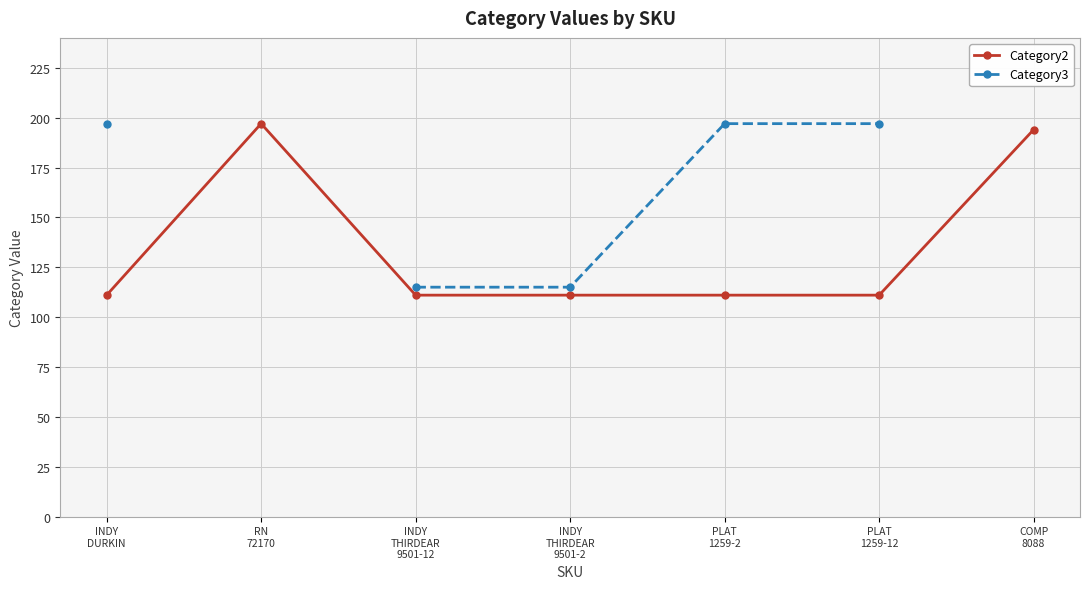

What is the label of the 4th point from the left?

INDY
THIRDEAR
9501-2